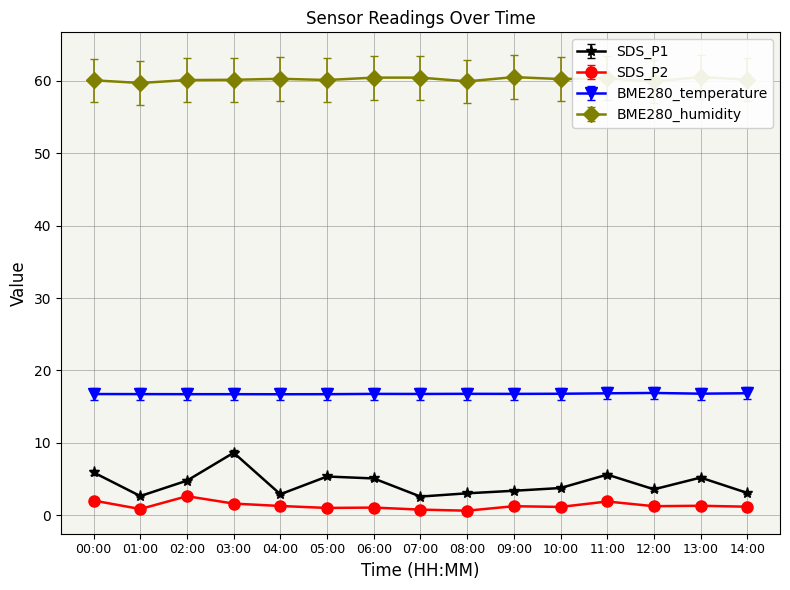

What is the lowest value of the SDS_P1 series?

2.6